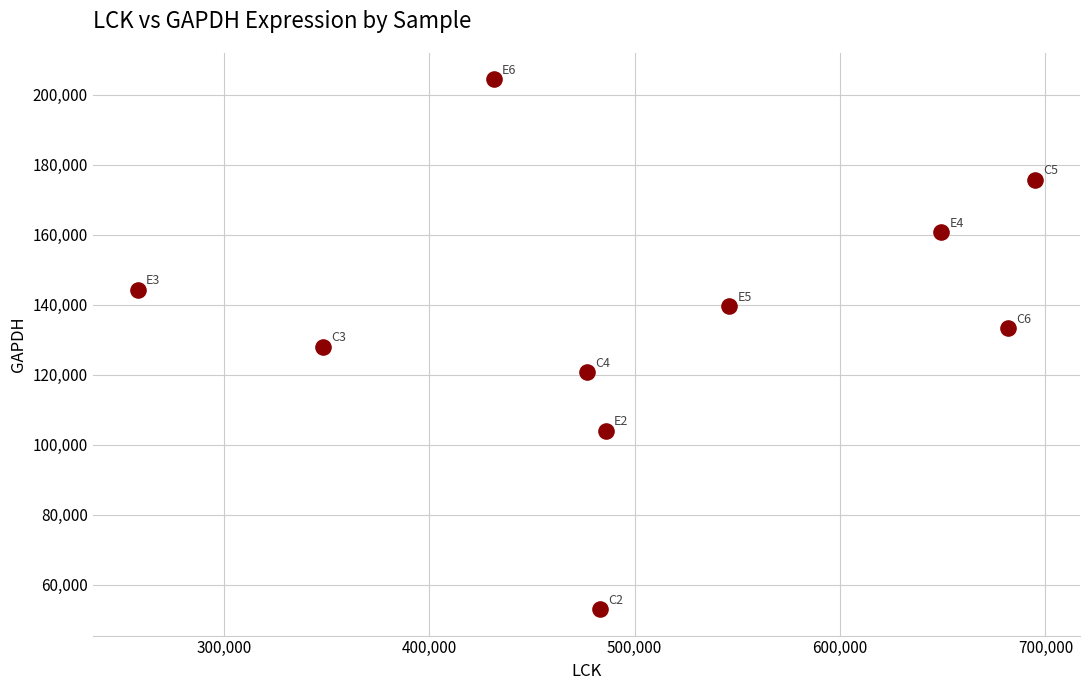

What is the average Y value?

136402